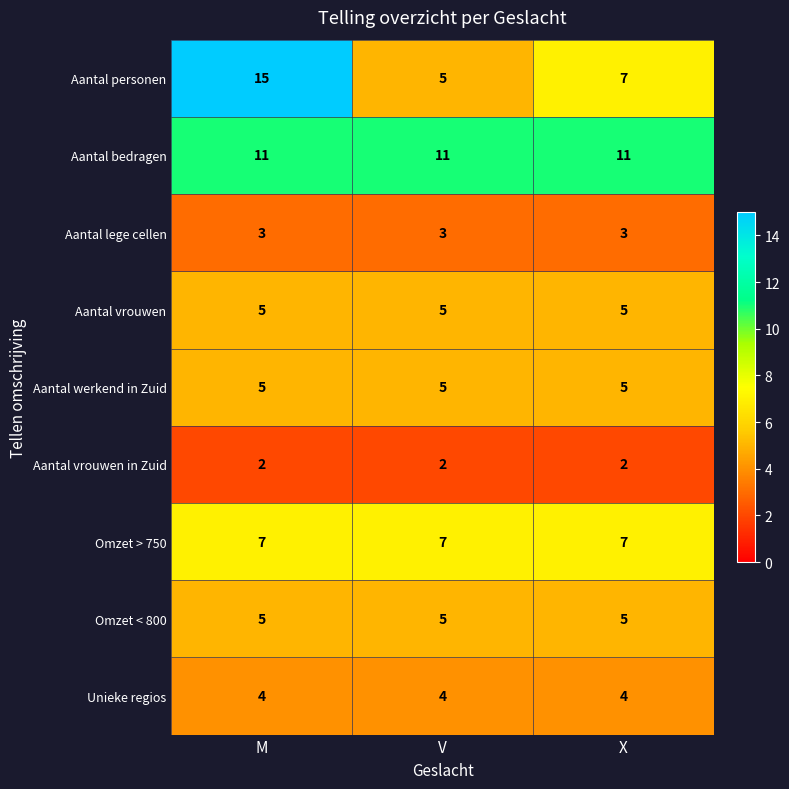

The Aantal personen series shows 5 at X. True or false?

False